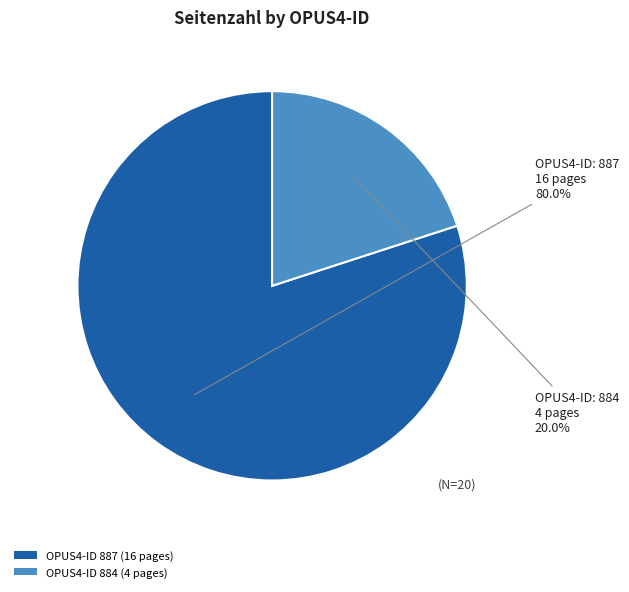

Does any single category account for the majority?

Yes